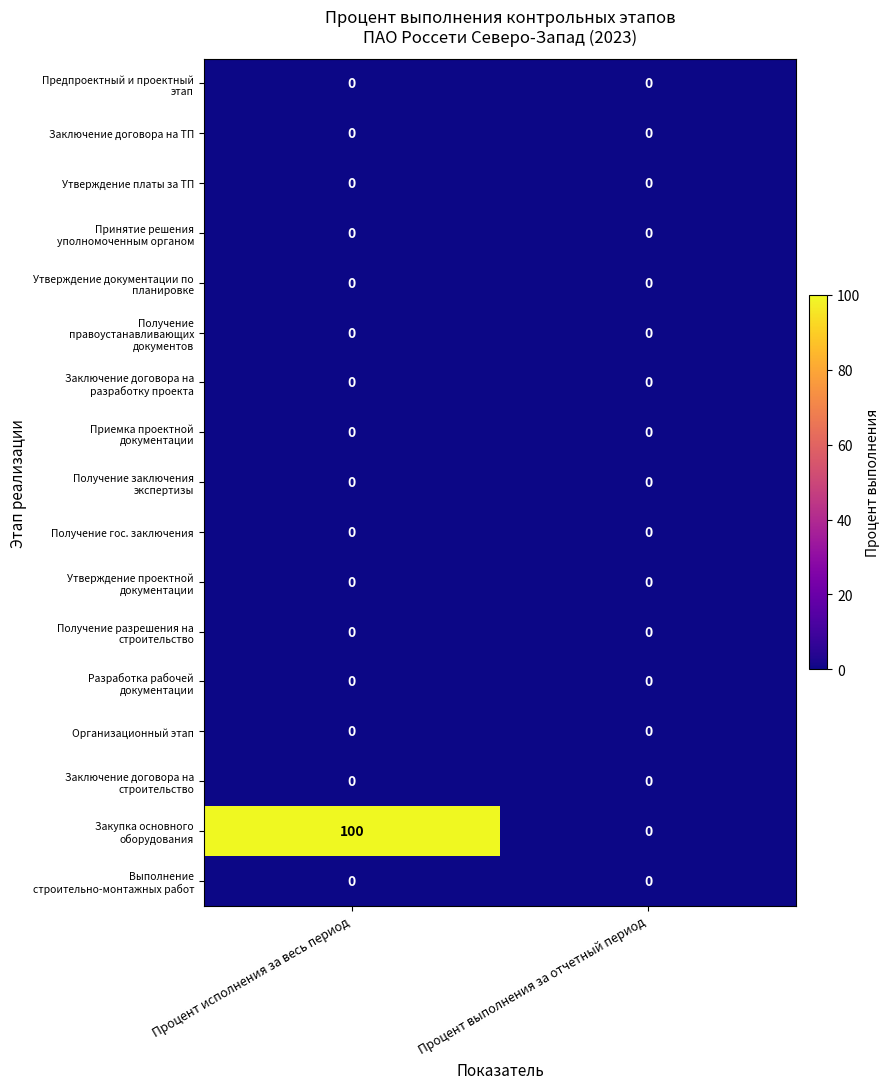

Count the number of categories in the chart.

2